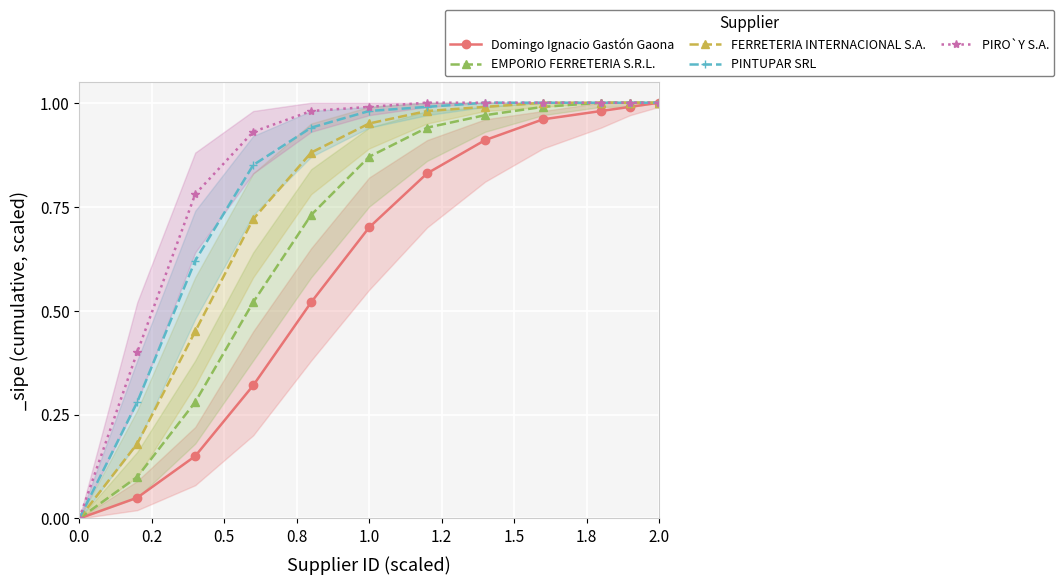

Rank the series by their average value, from highest to lowest.

PIRO`Y S.A., PINTUPAR SRL, FERRETERIA INTERNACIONAL S.A., EMPORIO FERRETERIA S.R.L., Domingo Ignacio Gastón Gaona